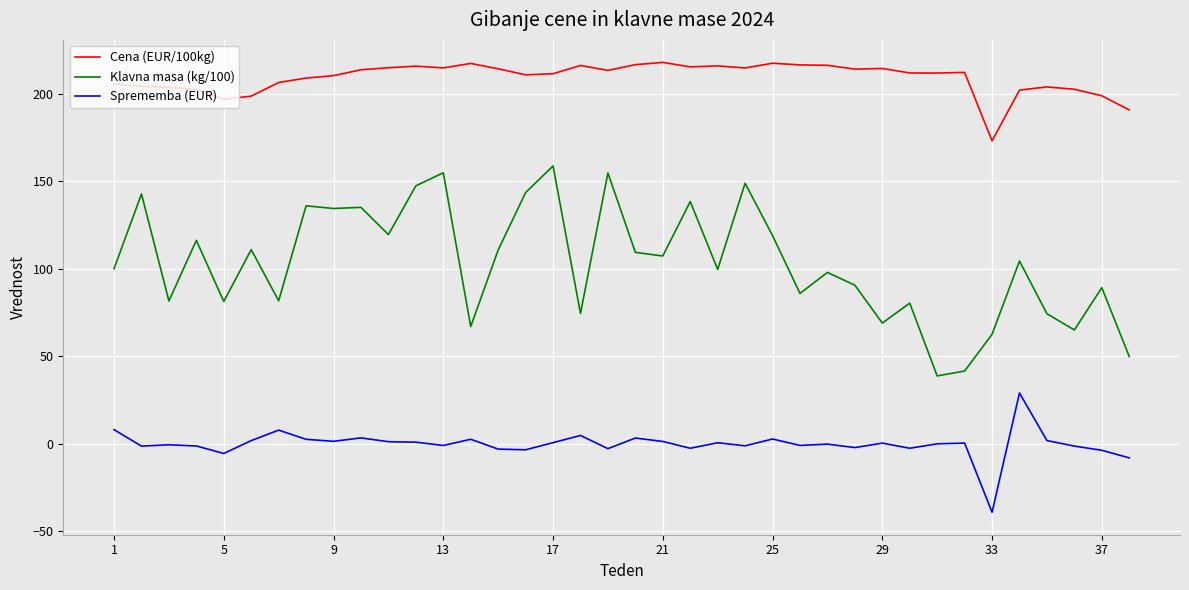

True or false: Cena (EUR/100kg) and Klavna masa (kg/100) cross at least once.

False